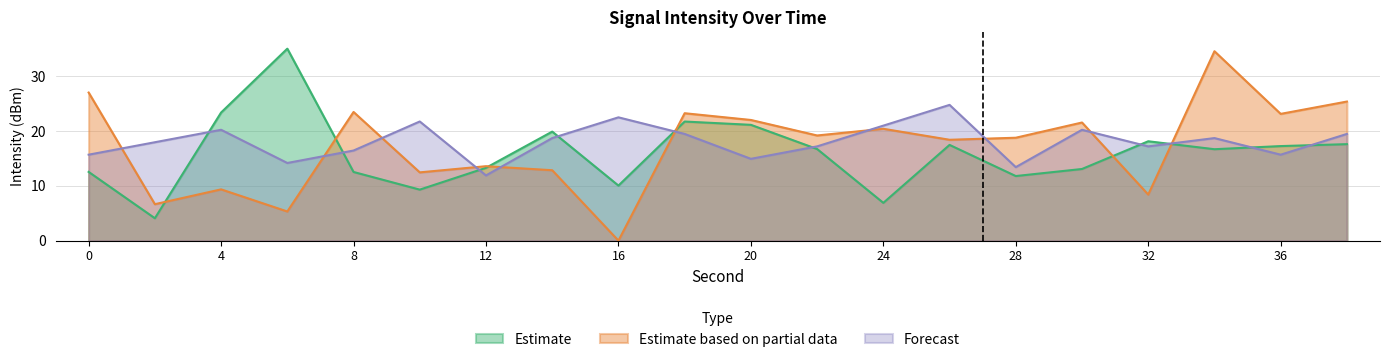

Does the chart have visible grid lines?

Yes